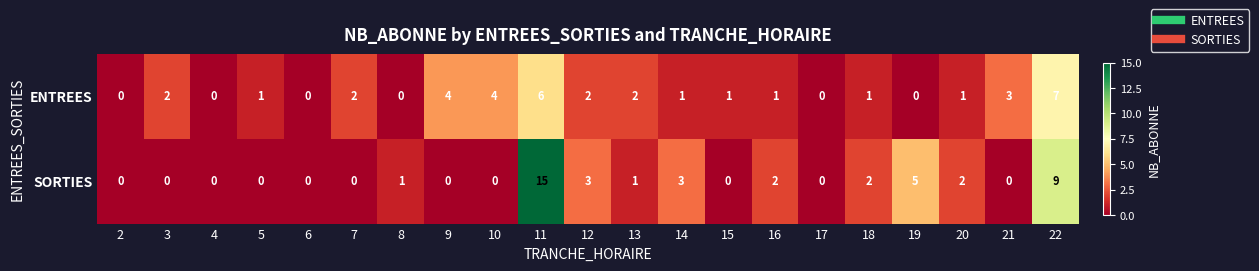

Which series has the largest range (max minus min)?

SORTIES